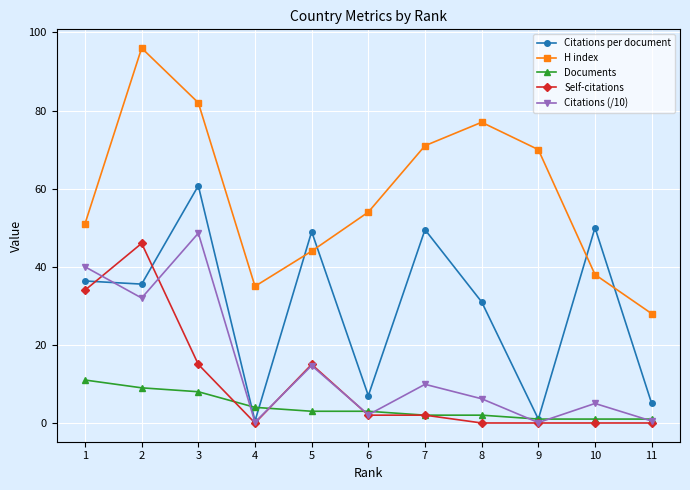

Count the number of categories in the chart.

11